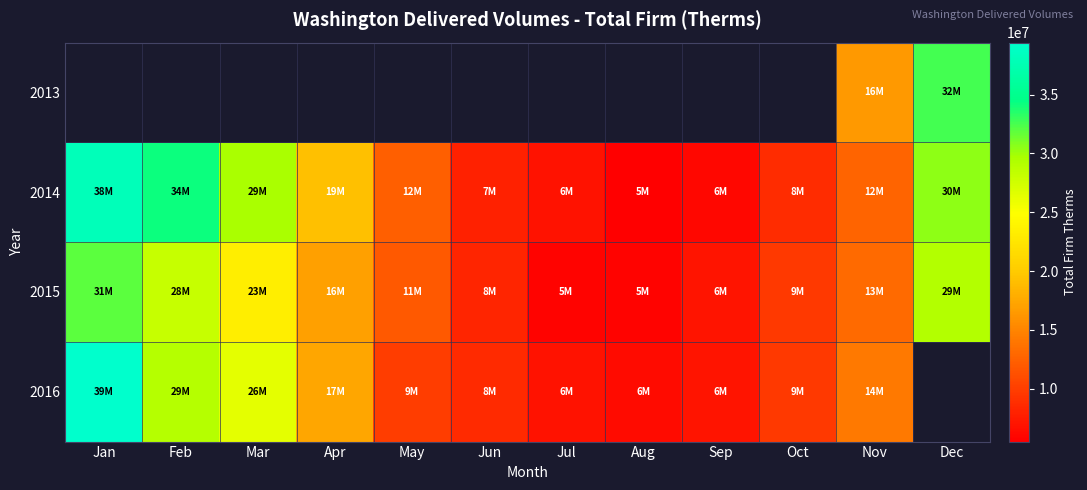

Which label corresponds to the largest value in the chart?

Jan